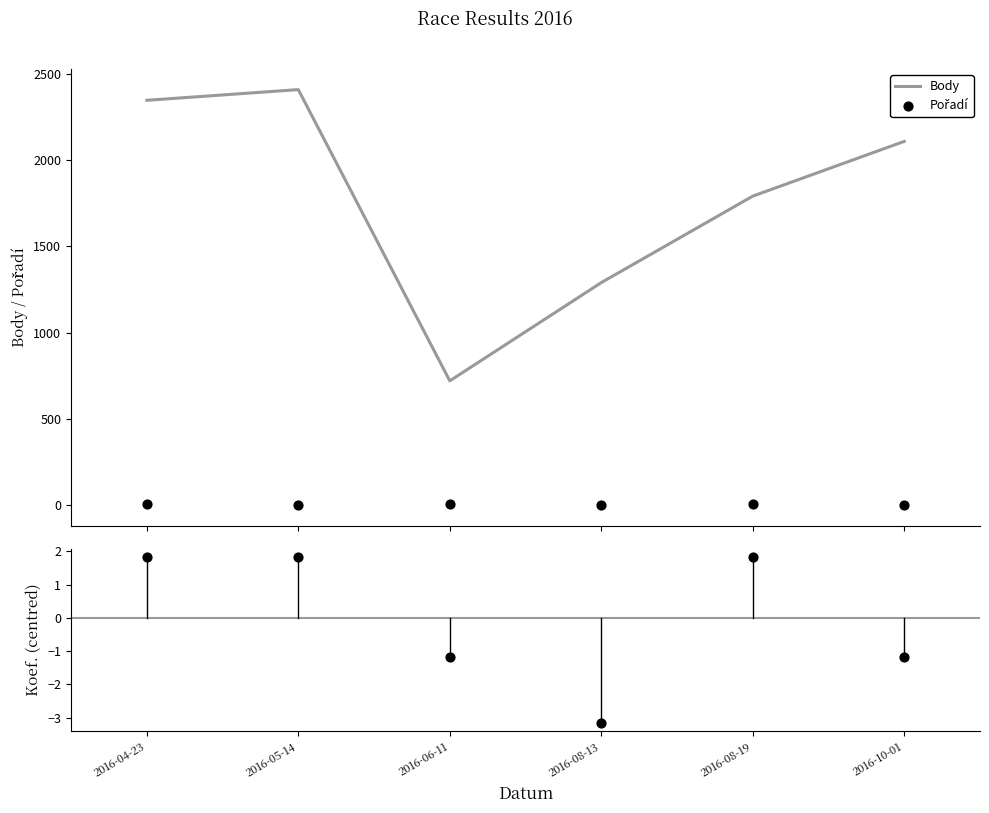

What is the minimum value for Body?

721